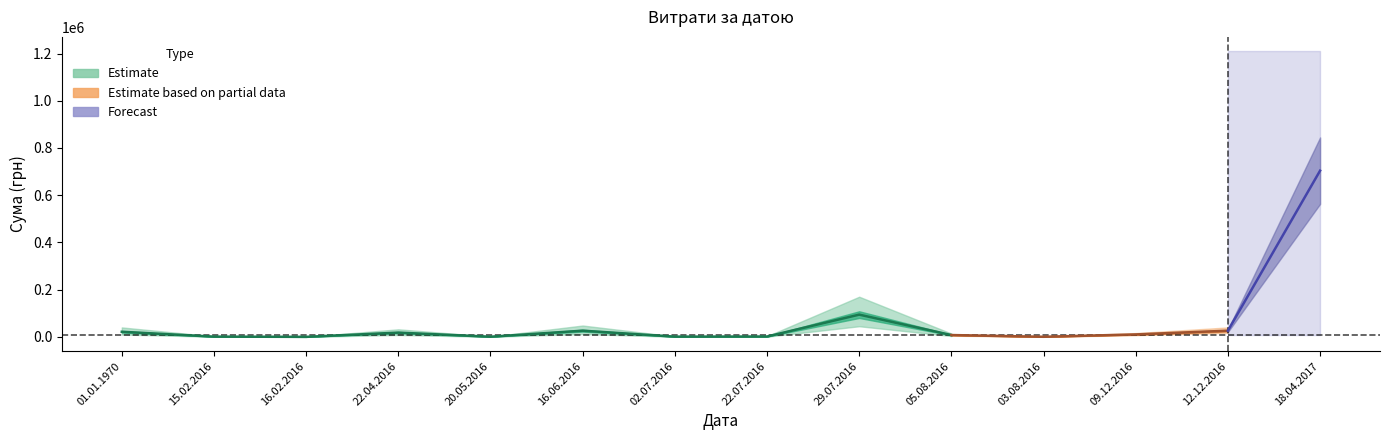

What is the label of the 5th point from the right?

05.08.2016